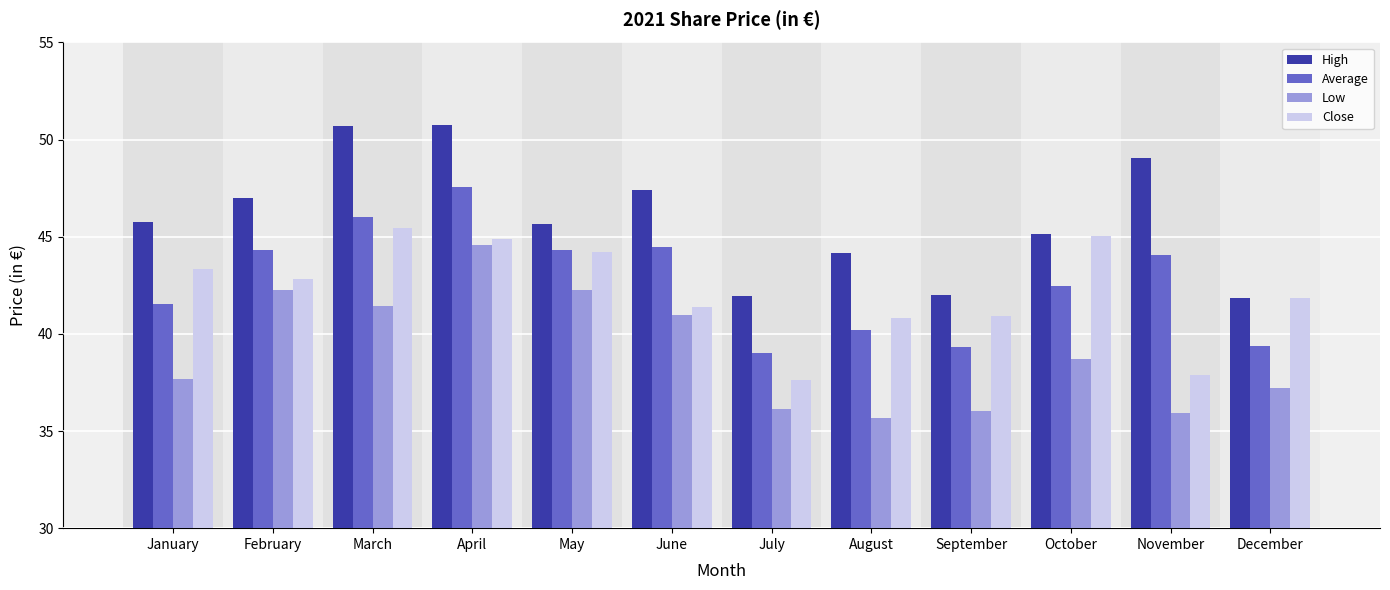

What is the sum of the High values at August and July?

86.1